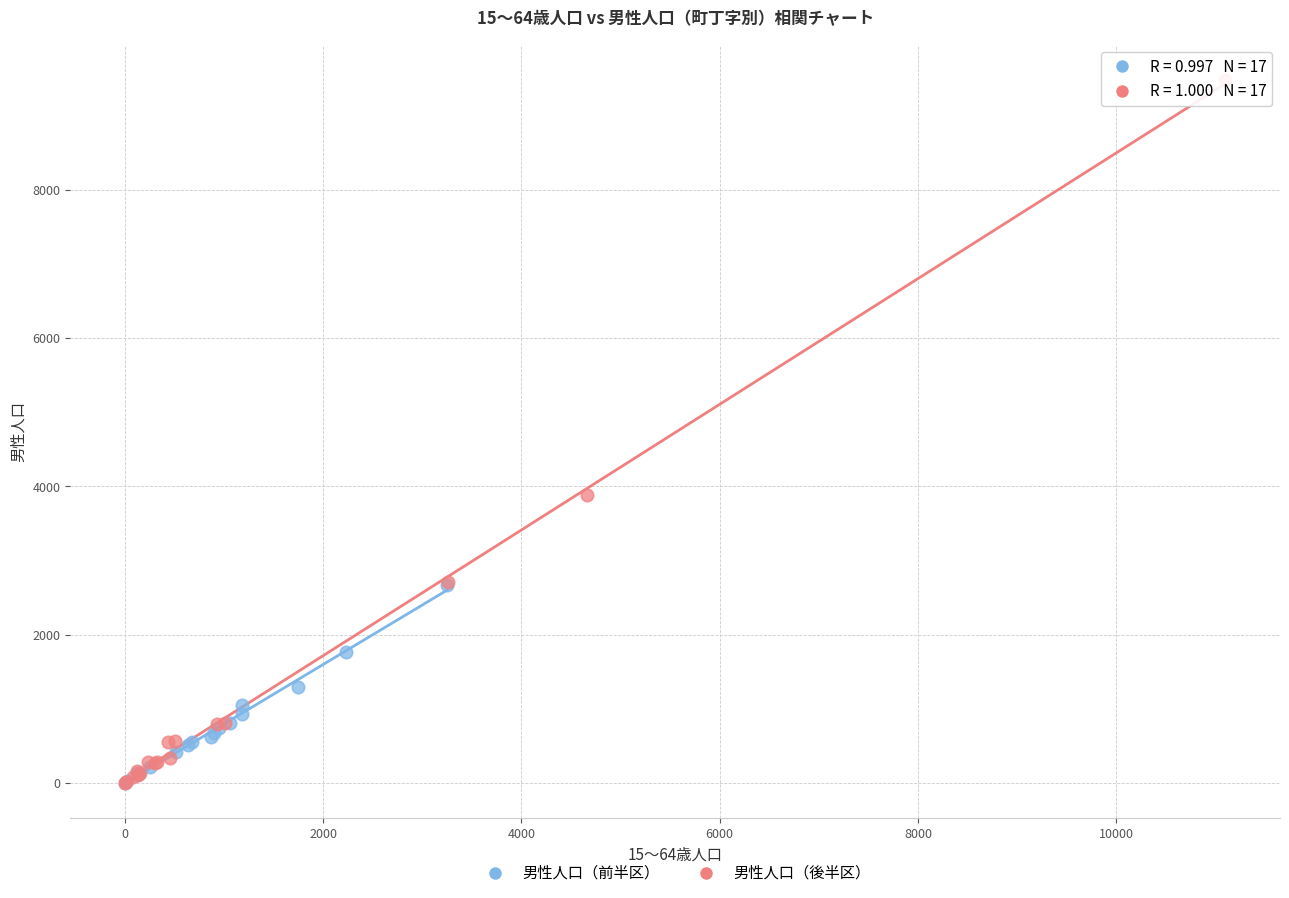

Which series reaches the maximum Y coordinate?

男性人口（後半区）